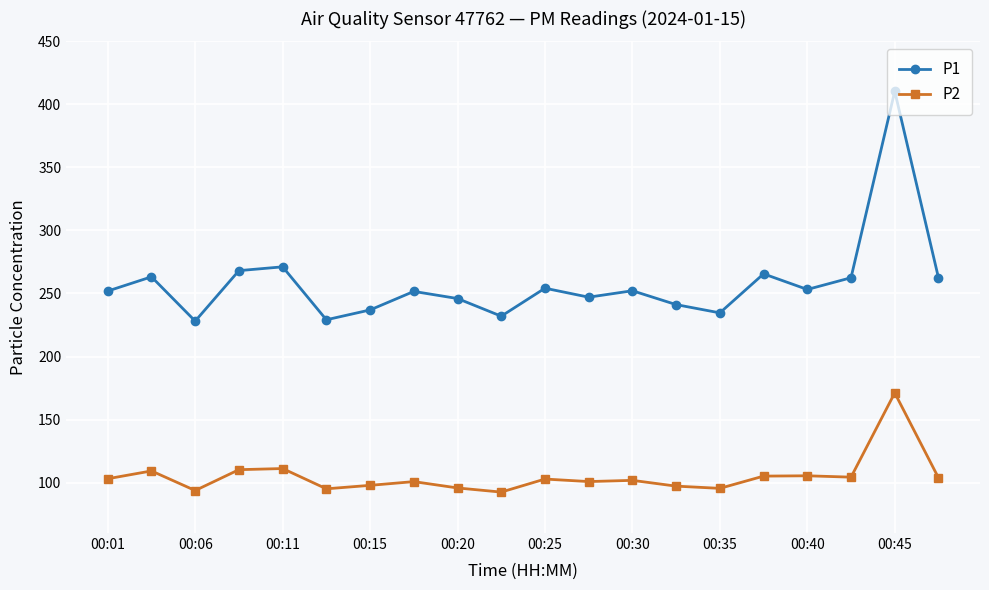

What is the average value of the P1 series?

258.1